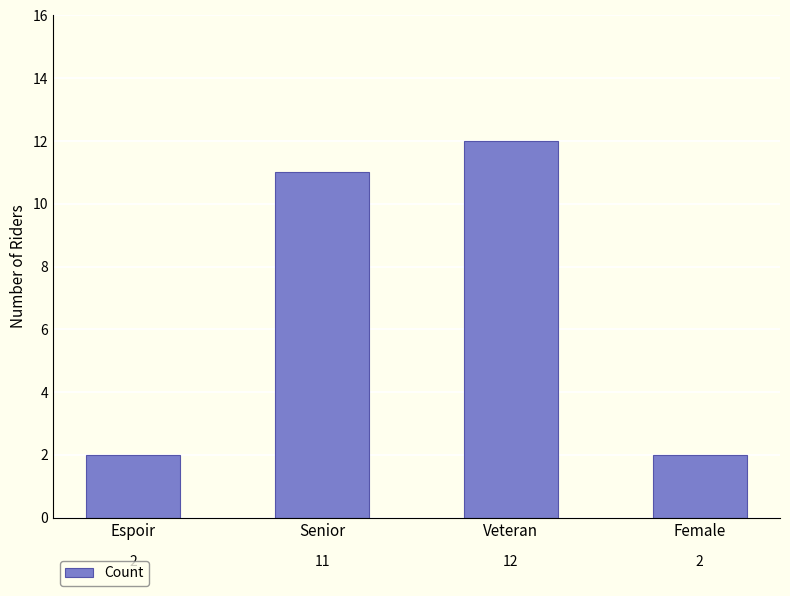

What is the difference between the maximum and minimum values?

10